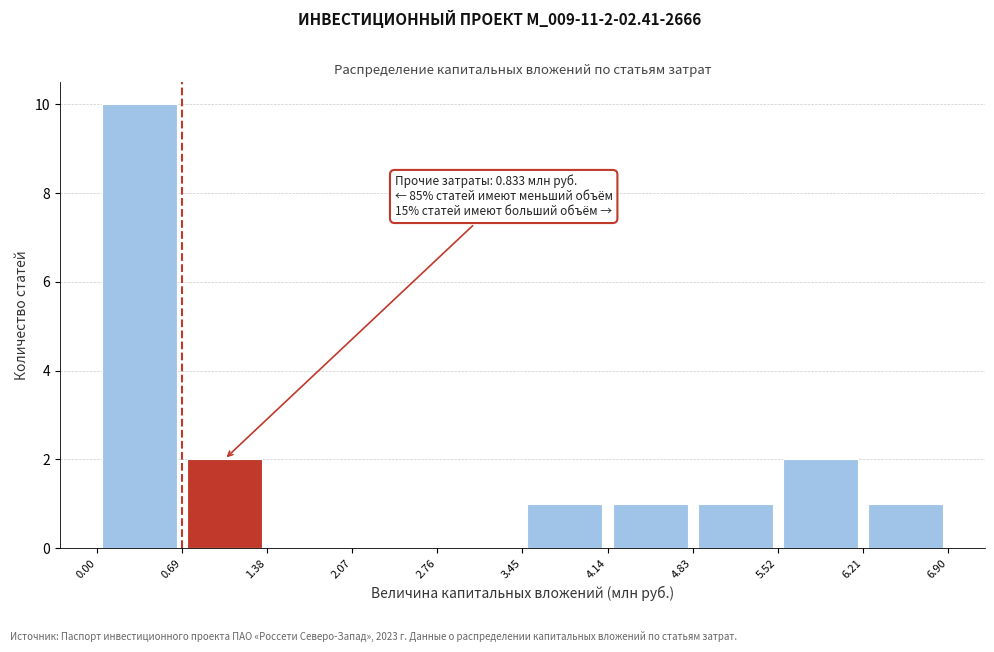

Over which range of the x-axis is the bar tallest?

0.00 to 0.69